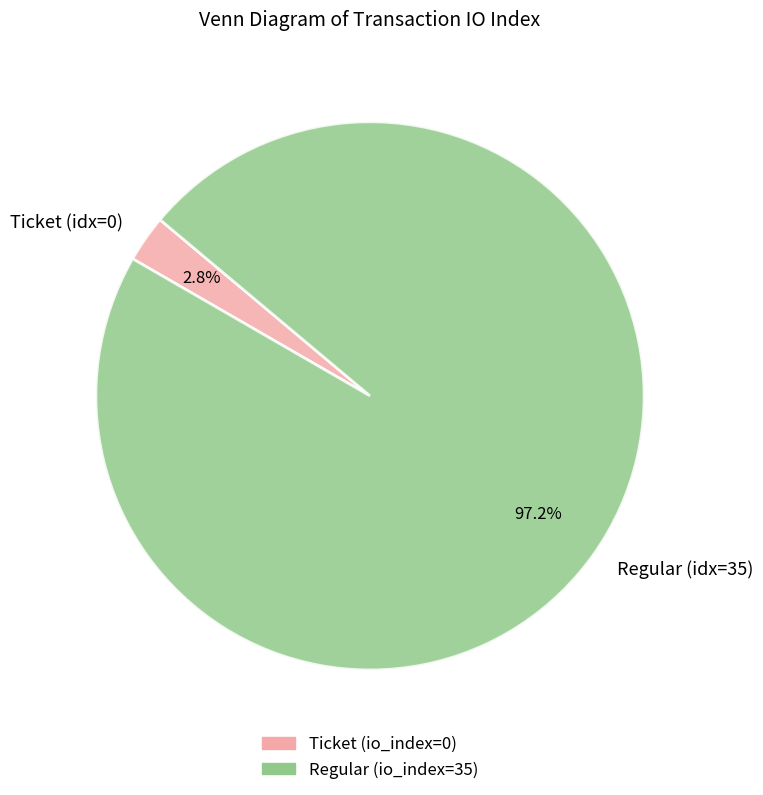

Which has a higher value, Regular (idx=35) or Ticket (idx=0)?

Regular (idx=35)